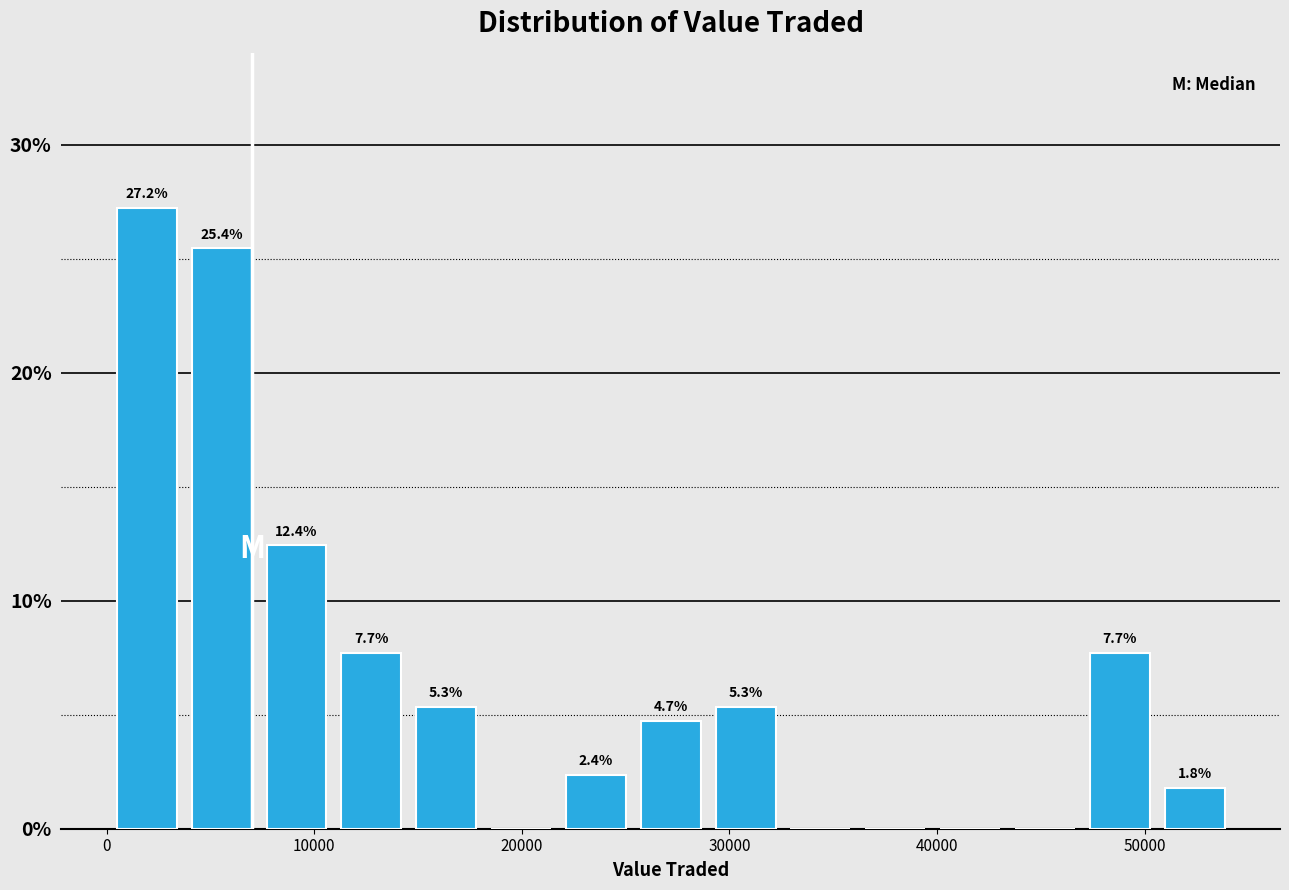

Around what value on the x-axis is the tallest bar? Give the approximate position of its centre, as read against the axis.

2000